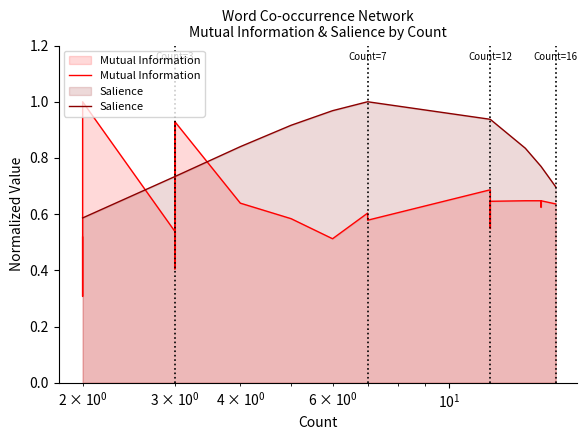

What is the maximum value for Mutual Information?

1.0